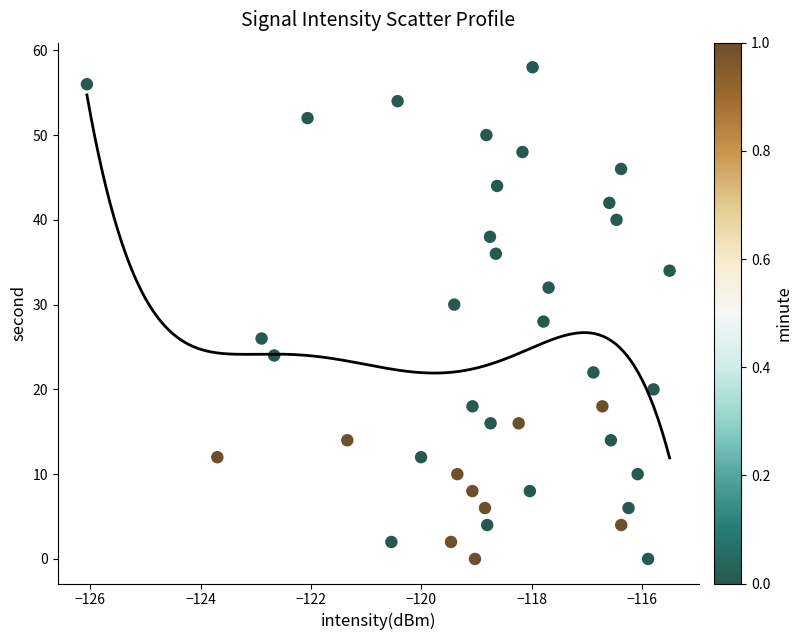

What is the range of Y values (max minus min)?

58